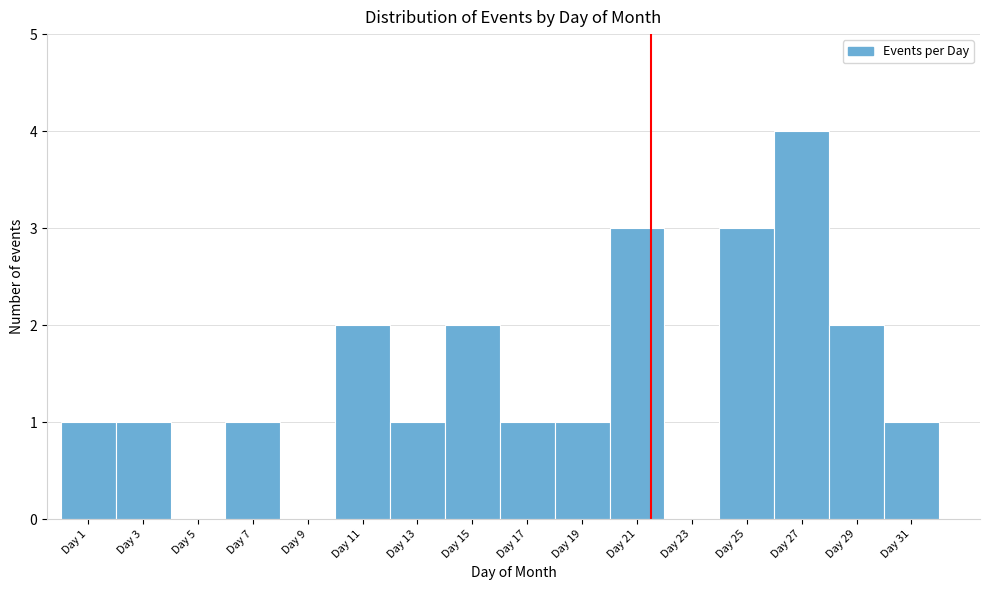

Reading left to right, list all the values displayed in this chart.

Day 1=1	Day 3=1	Day 5=0	Day 7=1	Day 9=0	Day 11=2	Day 13=1	Day 15=2	Day 17=1	Day 19=1	Day 21=3	Day 23=0	Day 25=3	Day 27=4	Day 29=2	Day 31=1